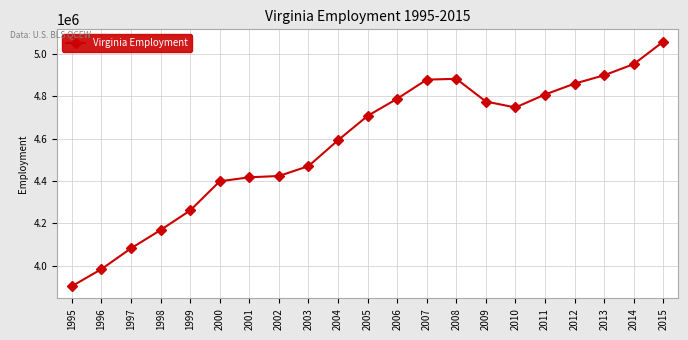

Read the value at 2009.

4775572